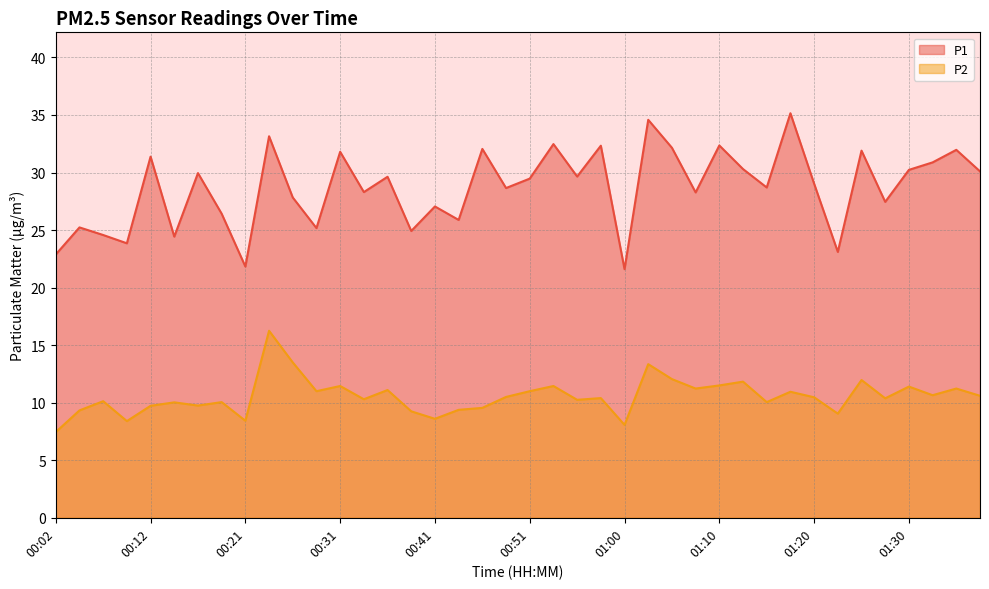

Reading left to right, what are all the values shown in this chart?

P1: 00:02=22.9	00:04=25.2	00:07=24.6	00:09=23.9	00:12=31.4	00:14=24.4	00:16=29.9	00:19=26.4	00:21=21.8	00:24=33.1	00:26=27.8	00:29=25.2	00:31=31.8	00:34=28.3	00:36=29.6	00:38=24.9	00:41=27.1	00:43=25.9	00:46=32.0	00:48=28.6	00:51=29.5	00:53=32.5	00:55=29.6	00:58=32.3	01:00=21.6	01:03=34.6	01:05=32.1	01:08=28.3	01:10=32.4	01:13=30.3	01:15=28.7	01:17=35.1	01:20=29.0	01:22=23.1	01:25=31.9	01:27=27.4	01:30=30.2	01:32=30.9	01:34=32.0	01:37=30.1
P2: 00:02=7.5	00:04=9.3	00:07=10.1	00:09=8.4	00:12=9.7	00:14=10.0	00:16=9.8	00:19=10.1	00:21=8.4	00:24=16.2	00:26=13.5	00:29=11.0	00:31=11.4	00:34=10.3	00:36=11.1	00:38=9.2	00:41=8.6	00:43=9.4	00:46=9.6	00:48=10.5	00:51=11.0	00:53=11.4	00:55=10.2	00:58=10.4	01:00=8.1	01:03=13.3	01:05=12.1	01:08=11.2	01:10=11.5	01:13=11.8	01:15=10.1	01:17=10.9	01:20=10.5	01:22=9.1	01:25=12.0	01:27=10.4	01:30=11.4	01:32=10.7	01:34=11.2	01:37=10.6